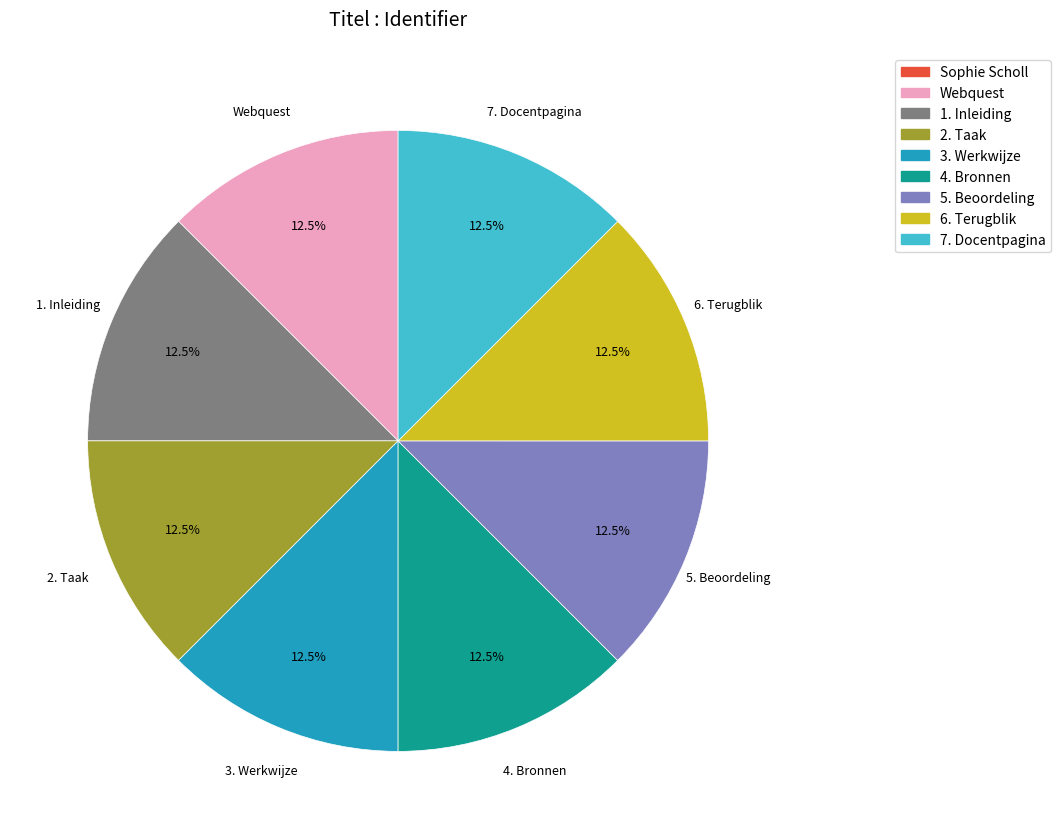

Combined, what portion of the pie is Webquest and 4. Bronnen?

25.0%